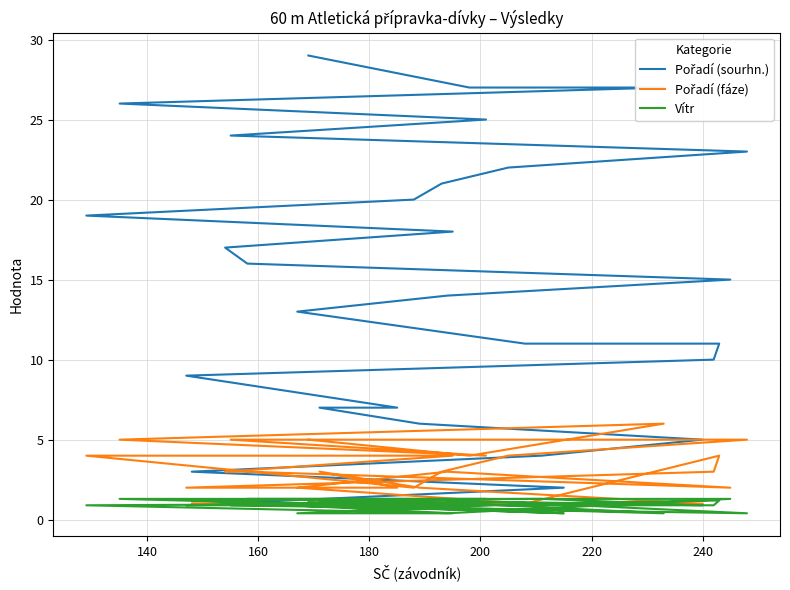

True or false: Pořadí (fáze) has a value of 0.3 at 11.

False